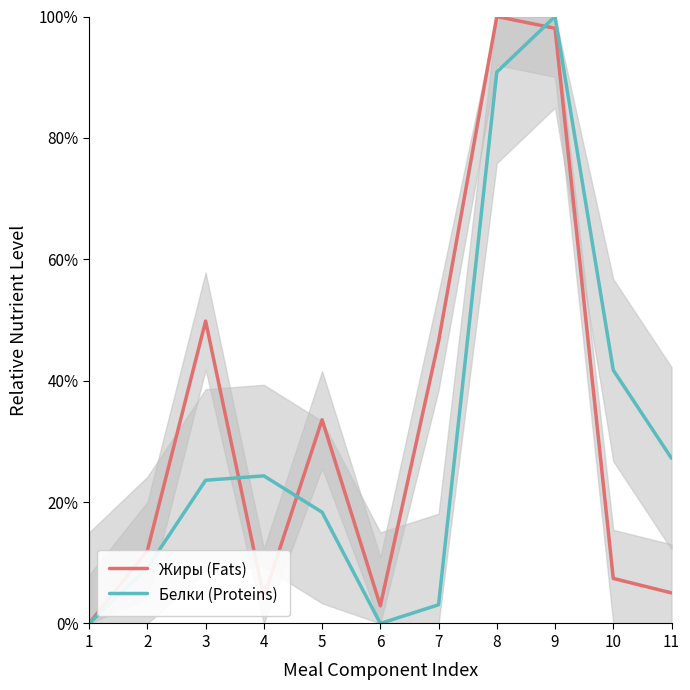

In Жиры (Fats), how many points are lower than both neighbors (excluding endpoints)?

2